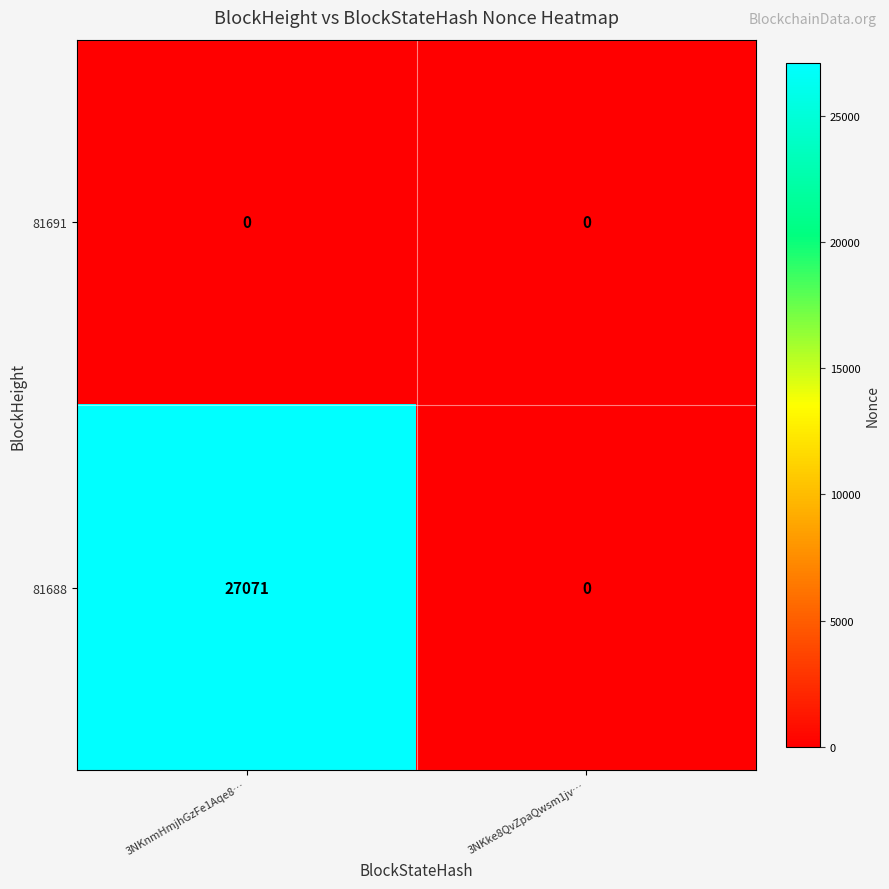

Which series has the largest range (max minus min)?

81688